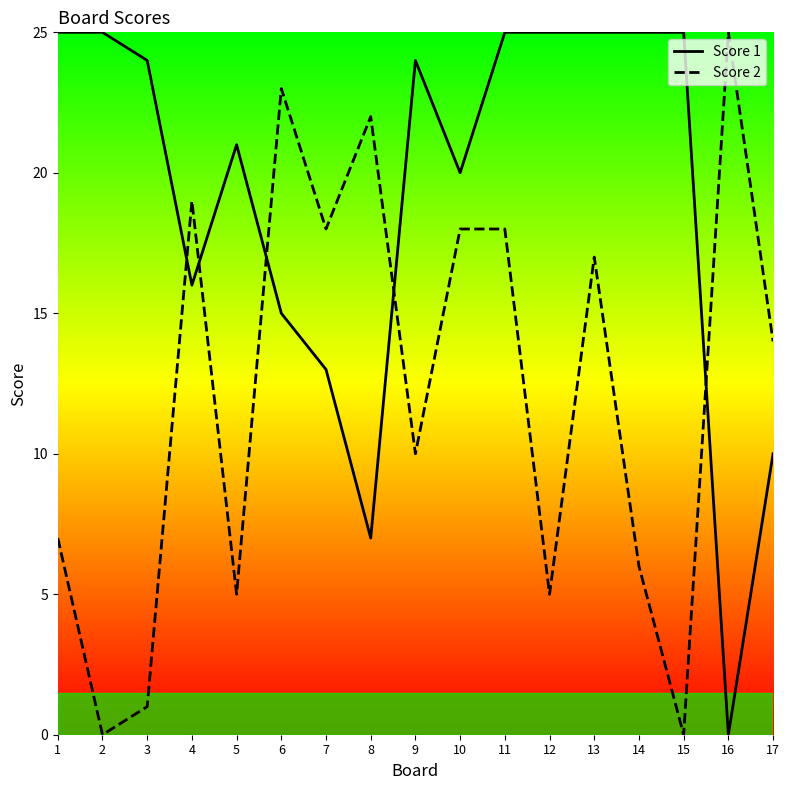

Which series changed the most between 16 and 17?

Score 2